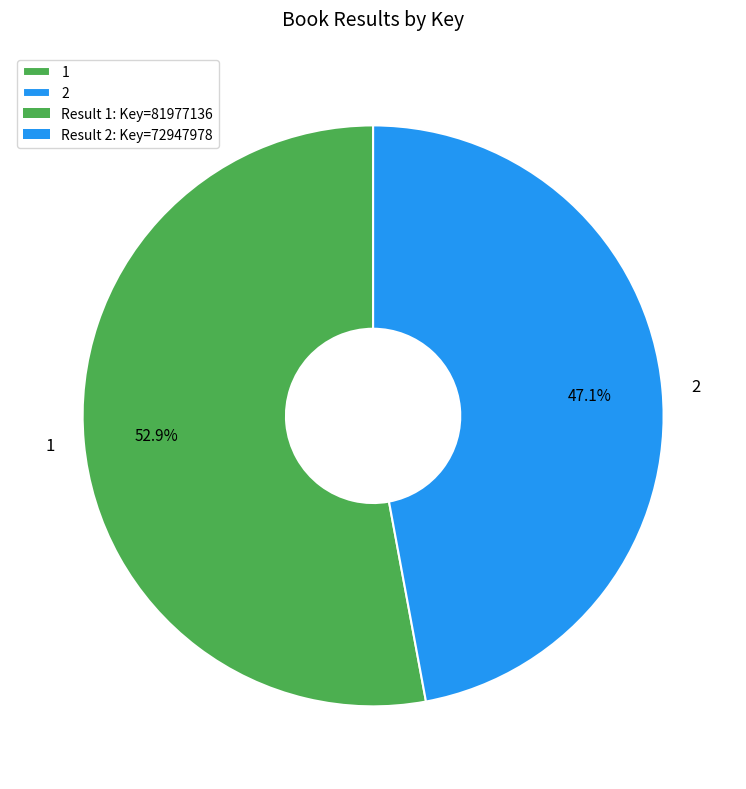

How much of the chart is everything except 1?

47.1%